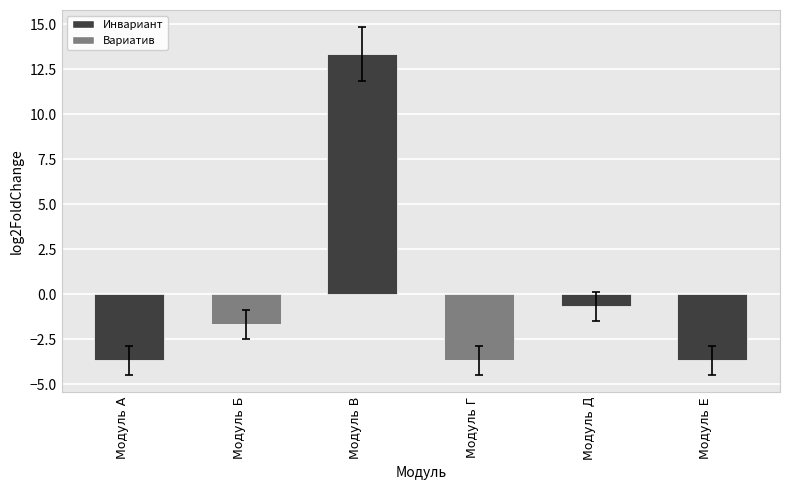

At which label does the data first exceed -1?

Модуль В